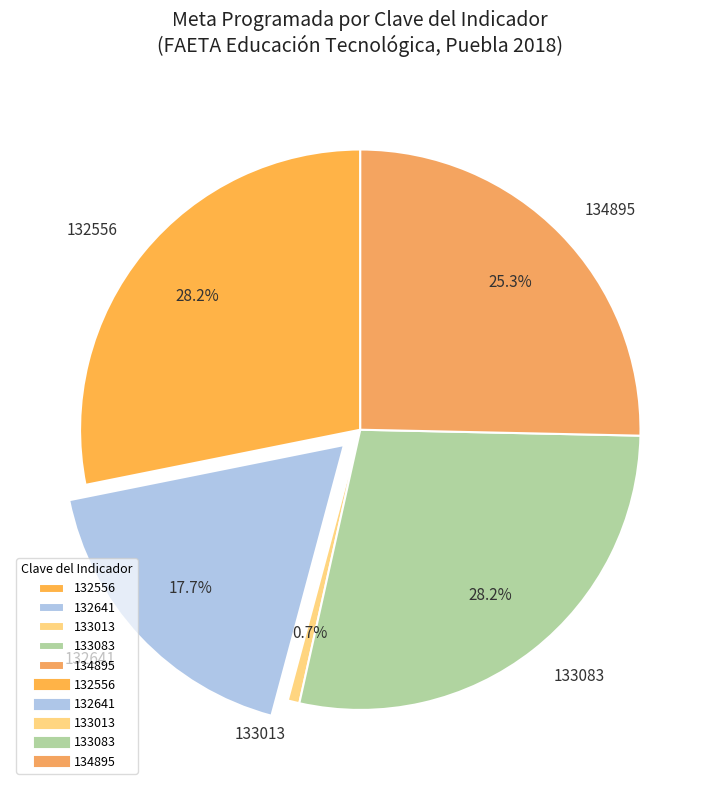

Which slice is the smallest?

133013